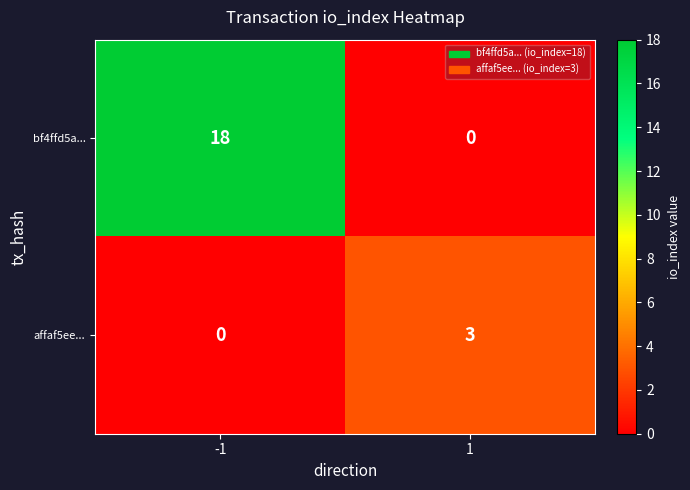

At how many categories does at least one series exceed 2?

2